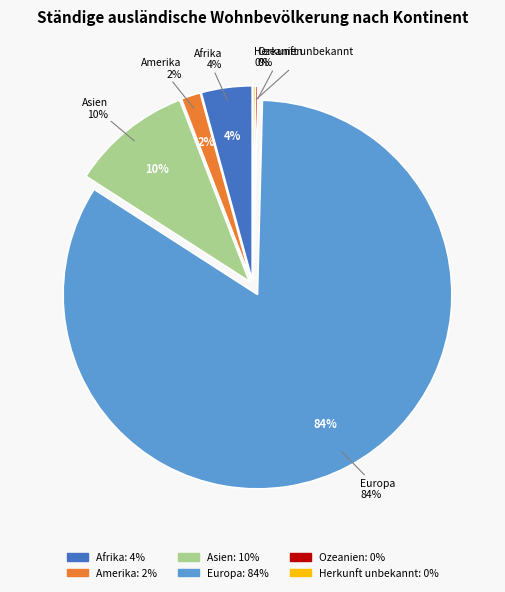

True or false: Herkunft unbekannt accounts for 0% of the total.

True